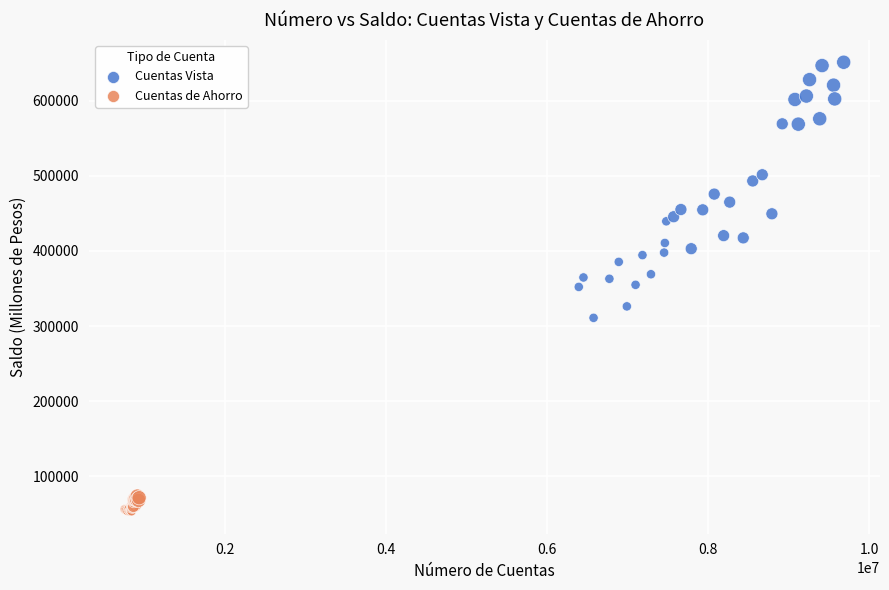

Which series reaches the minimum Y coordinate?

Cuentas de Ahorro